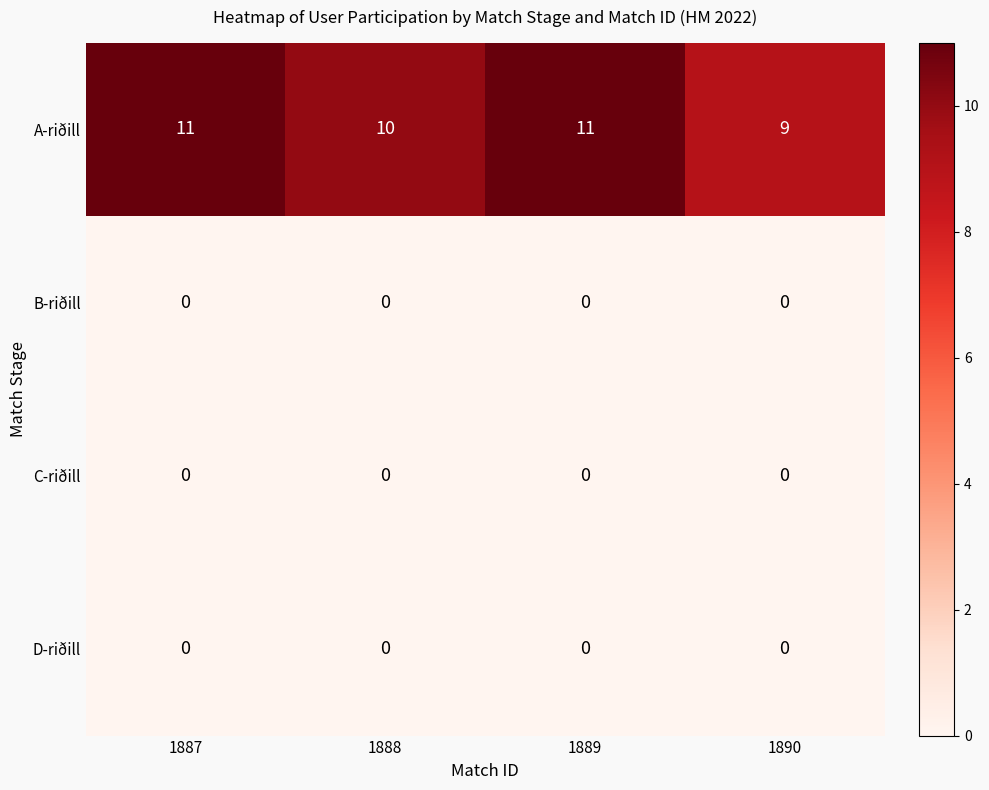

Reading left to right, list all the values displayed in this chart.

A-riðill: 11	10	11	9
B-riðill: 0	0	0	0
C-riðill: 0	0	0	0
D-riðill: 0	0	0	0